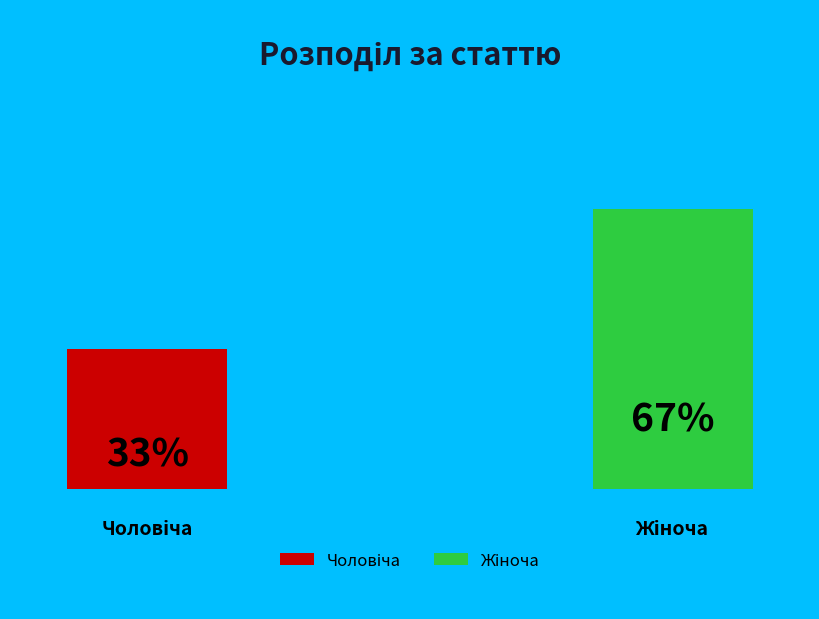

Is it true that Жіноча is 80% of the pie?

False